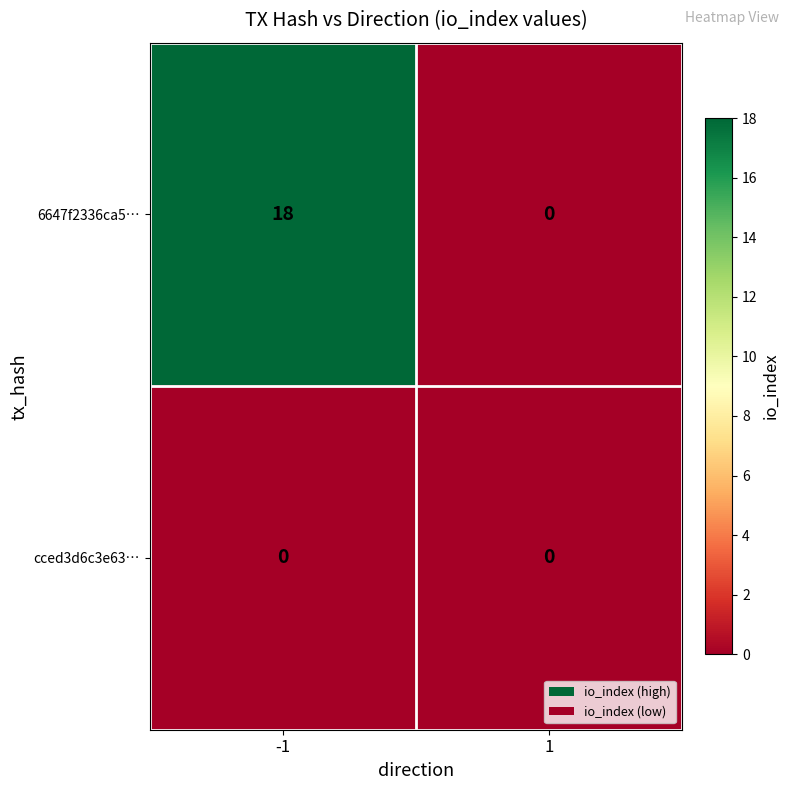

How many values in the 6647f2336ca5… series are below 18?

1